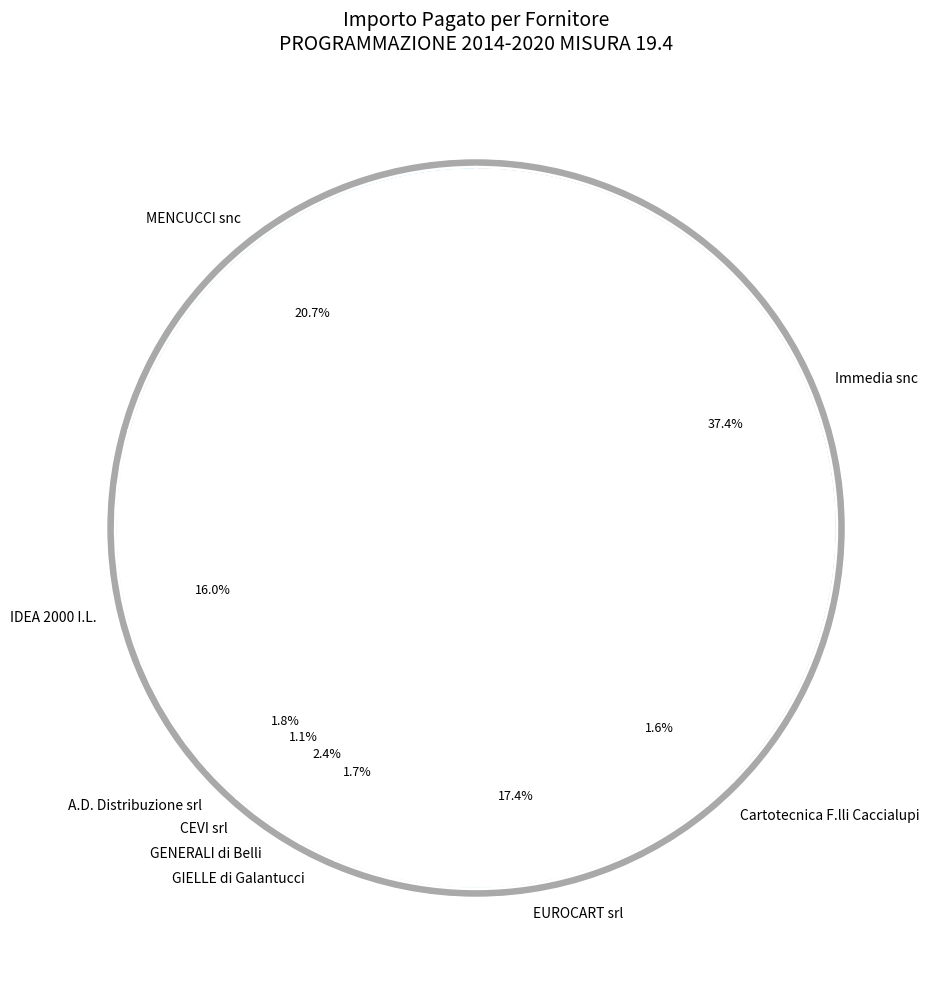

Combined, what portion of the pie is IDEA 2000 I.L. and GENERALI di Belli?

18.4%